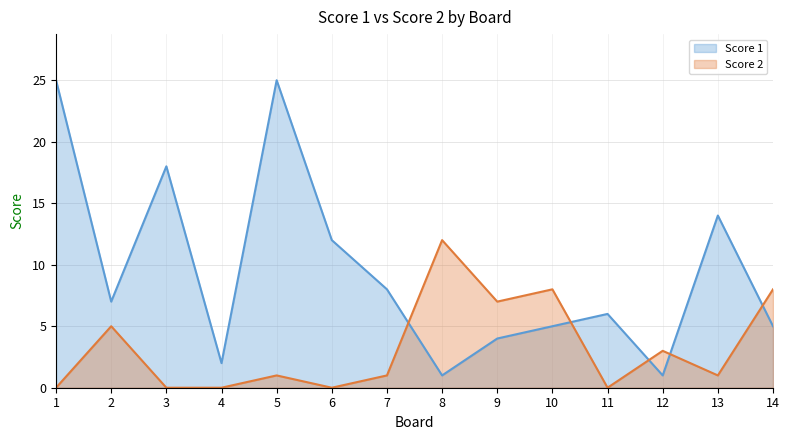

Reading left to right, what are all the values shown in this chart?

Score 1: 25	7	18	2	25	12	8	1	4	5	6	1	14	5
Score 2: 0	5	0	0	1	0	1	12	7	8	0	3	1	8